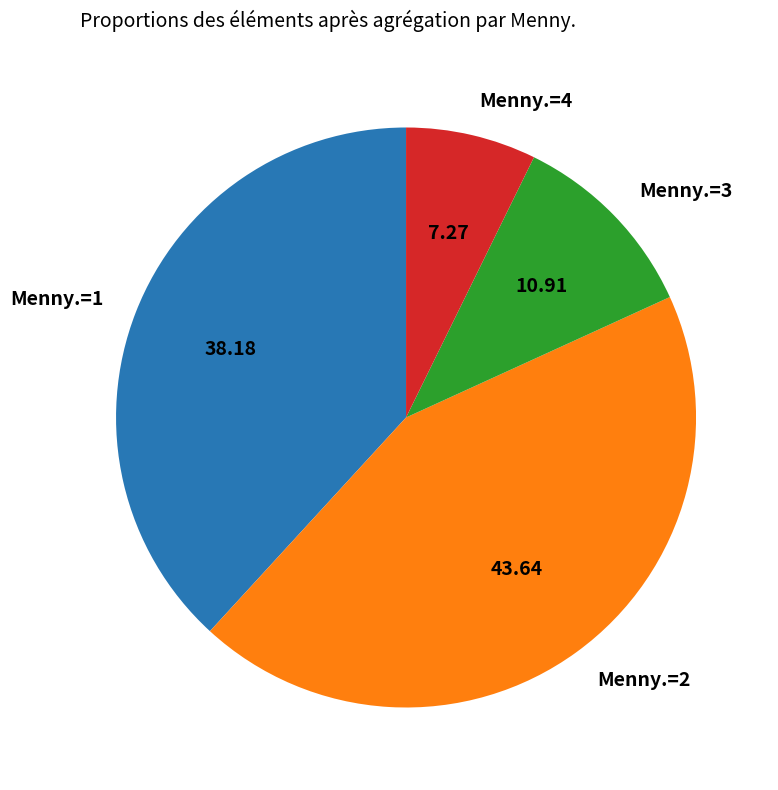

Does Menny.=1 represent more than half of the total?

No